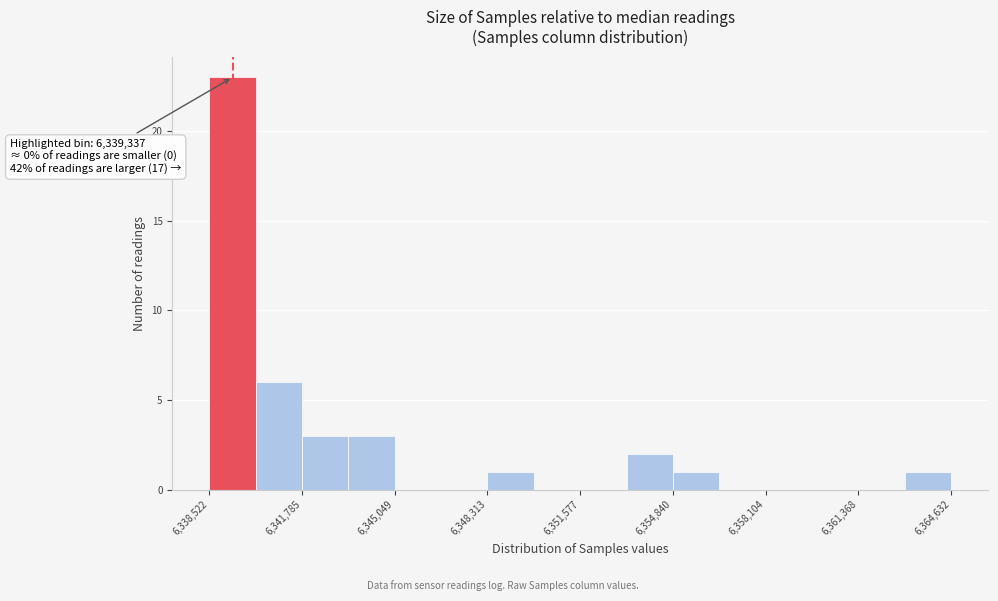

Read against the x-axis, roughly where is the centre of the tallest bar?

6339500